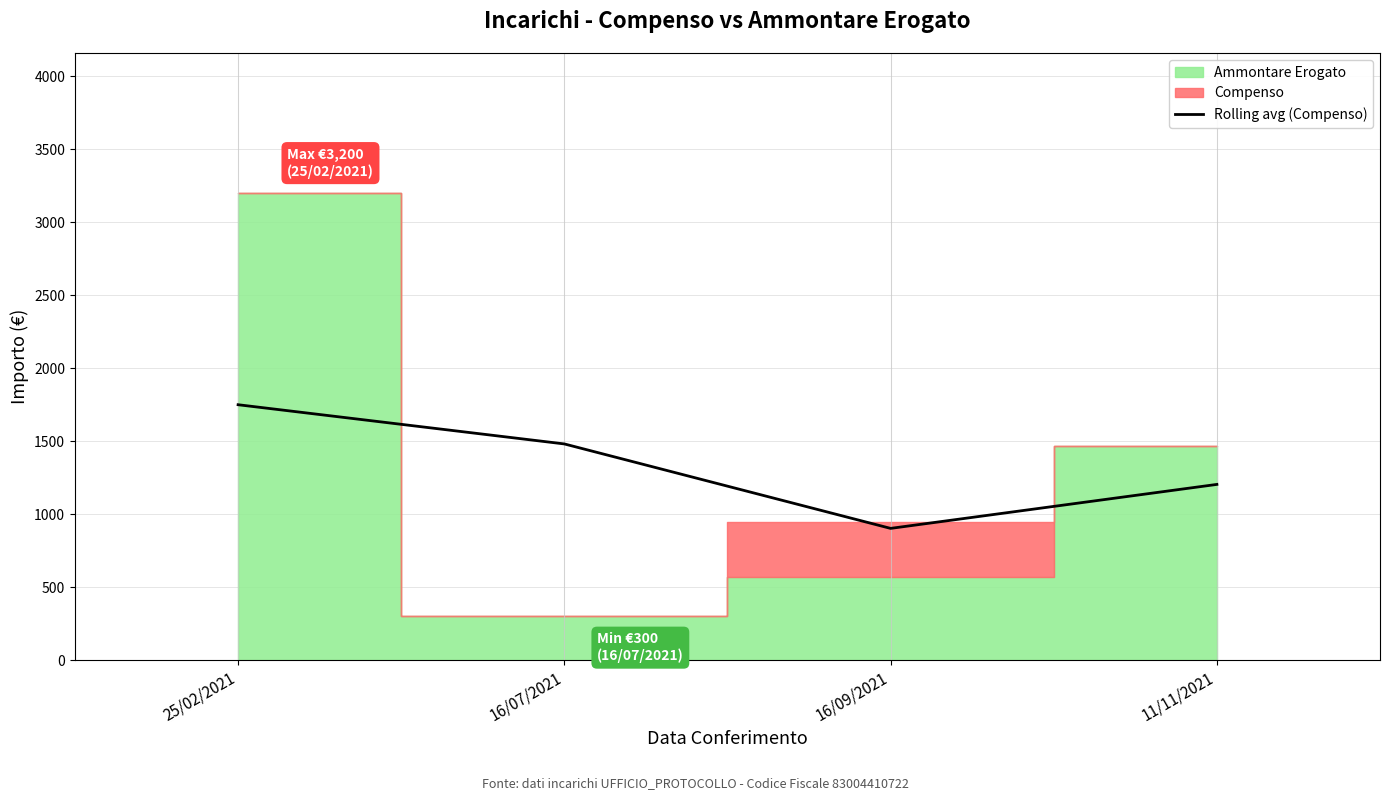

Does the chart display data point markers on the line(s)?

No